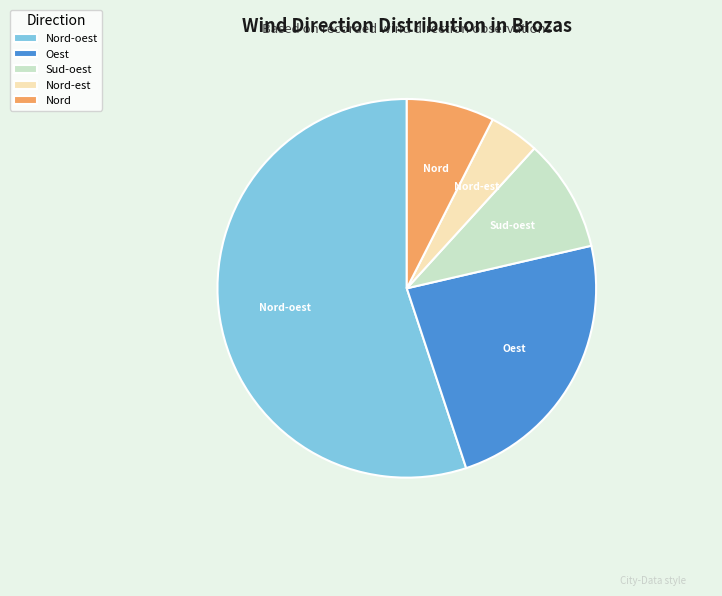

Is the sum of Nord-est and Nord-oest greater than half?

Yes